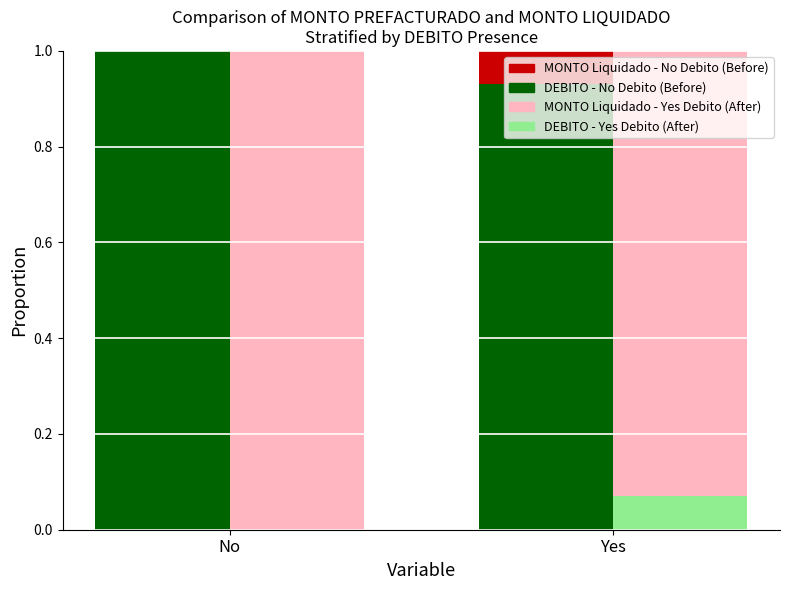

Rank the categories by DEBITO - No Debito (Before) value from highest to lowest.

No, Yes